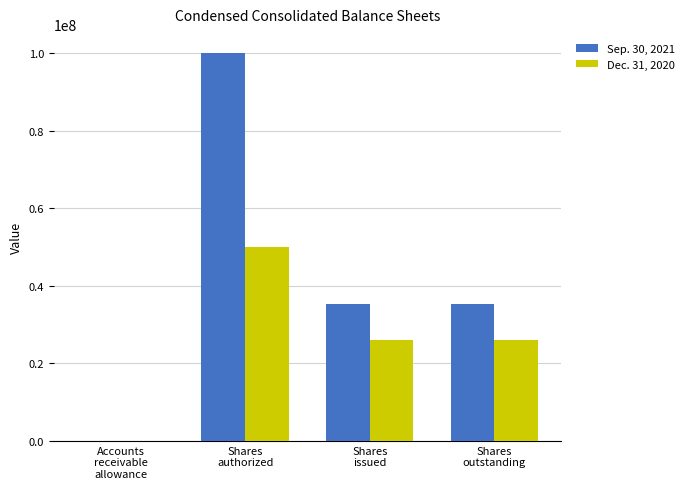

True or false: Sep. 30, 2021 has a value of 48957074 at Shares
issued.

False